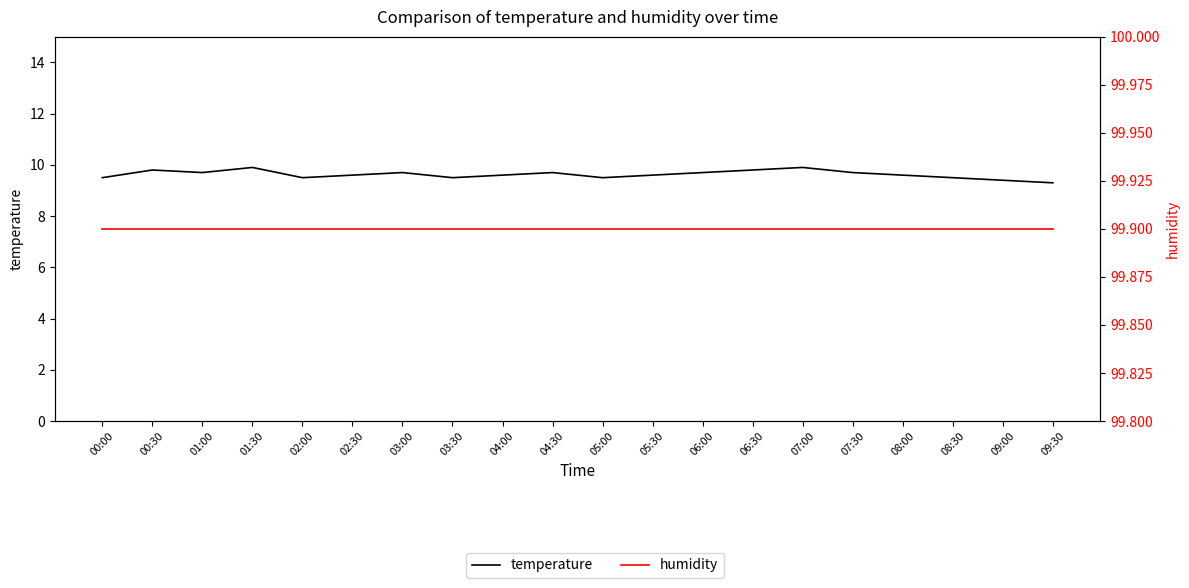

What is the total value across all series at 06:30?

109.7